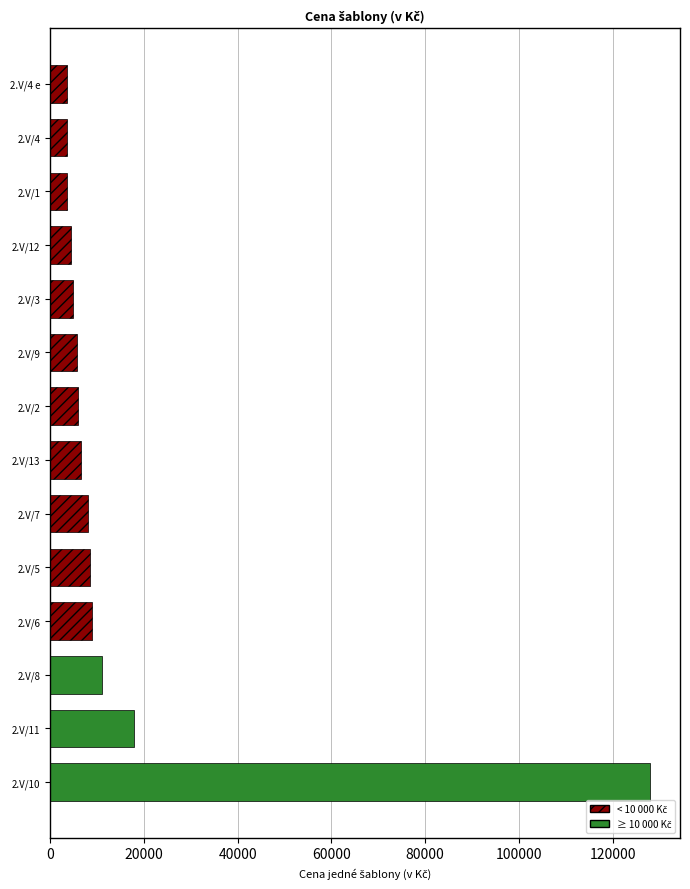

Are the bars horizontal?

Yes